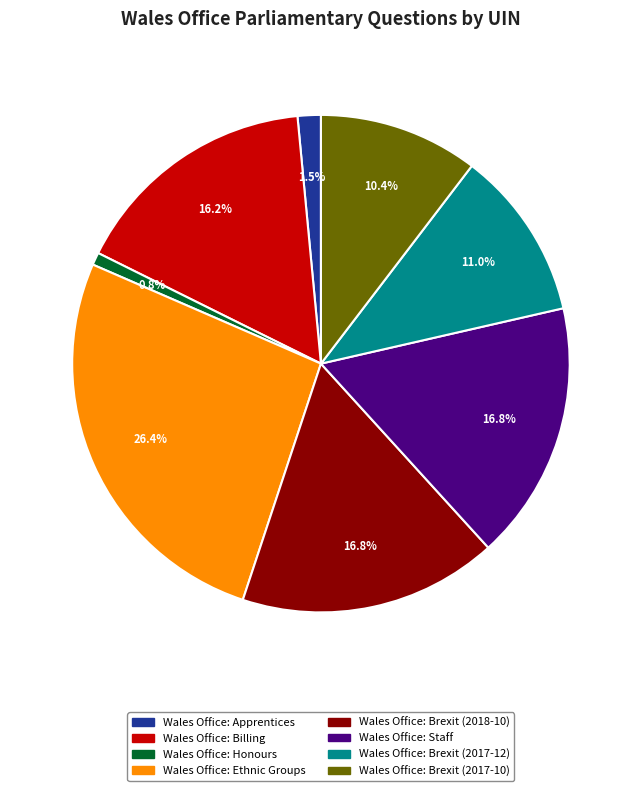

The Wales Office: Brexit (2017-12) slice represents 11% of the pie. True or false?

True